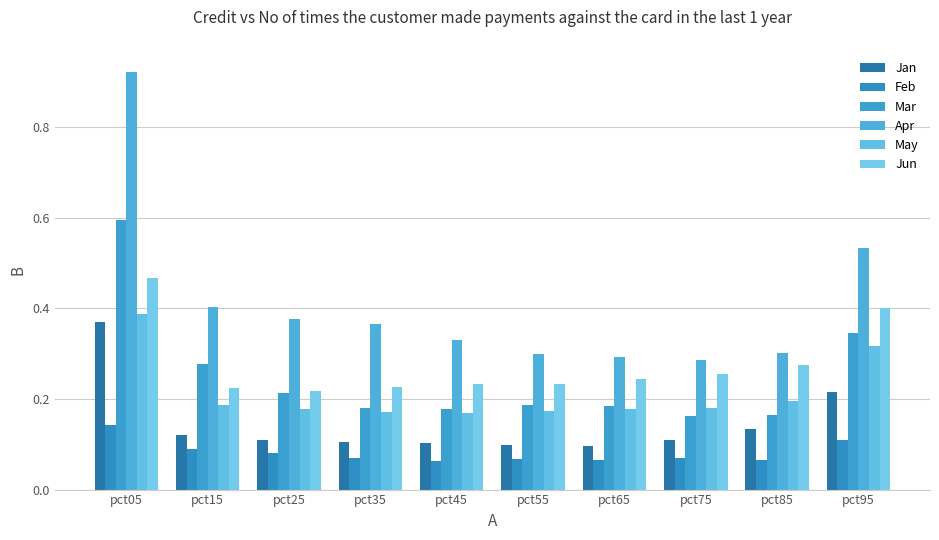

Which series has the widest spread of values?

Apr